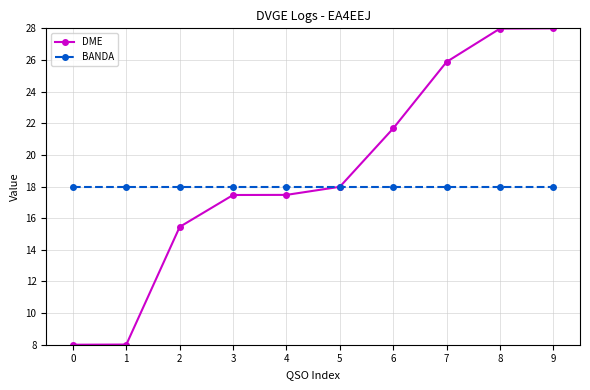

At how many categories does at least one series exceed 15?

10